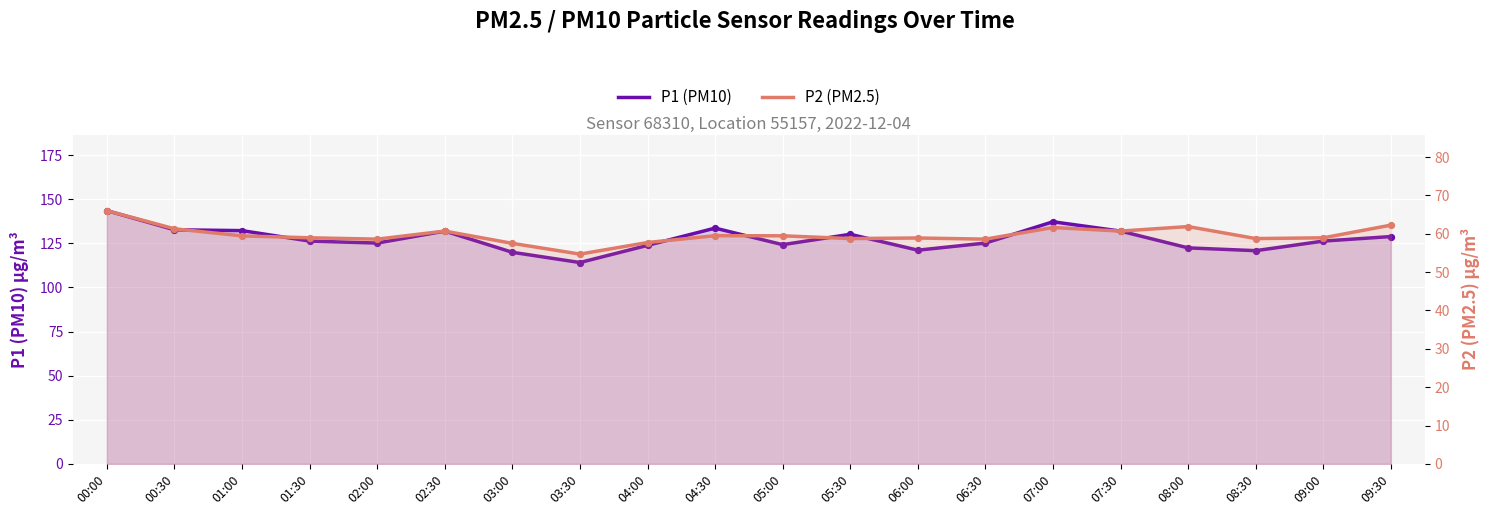

What are all the series names shown in the legend?

P1 (PM10), P2 (PM2.5)